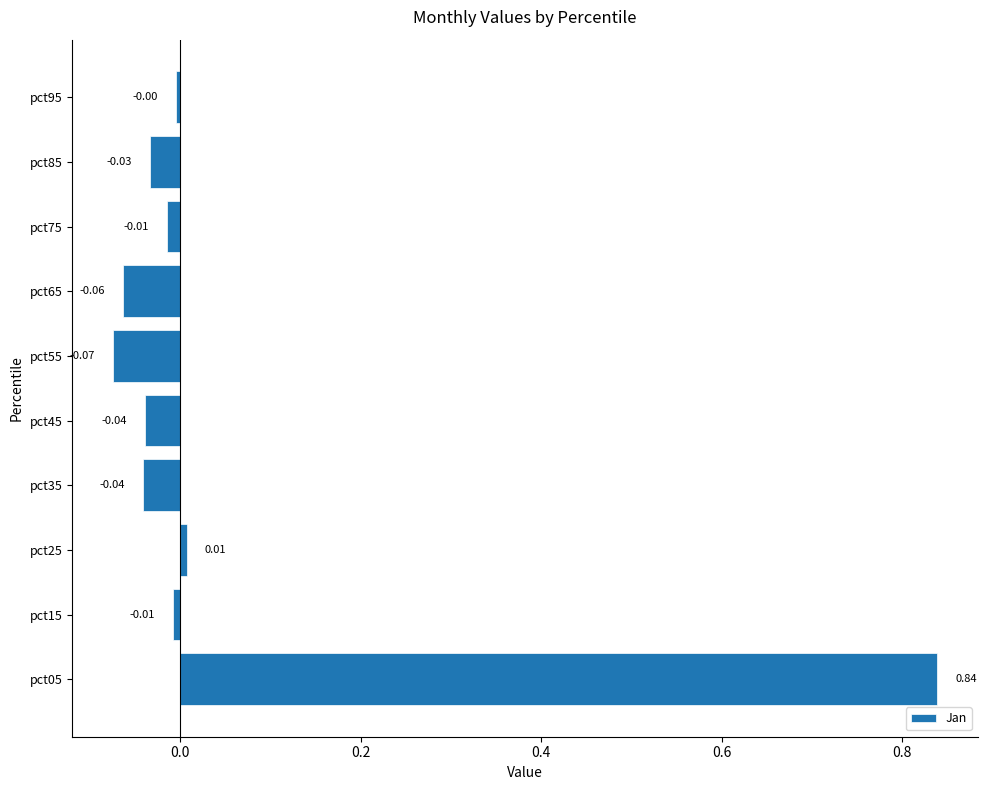

Between pct05 and pct75, which is larger?

pct05